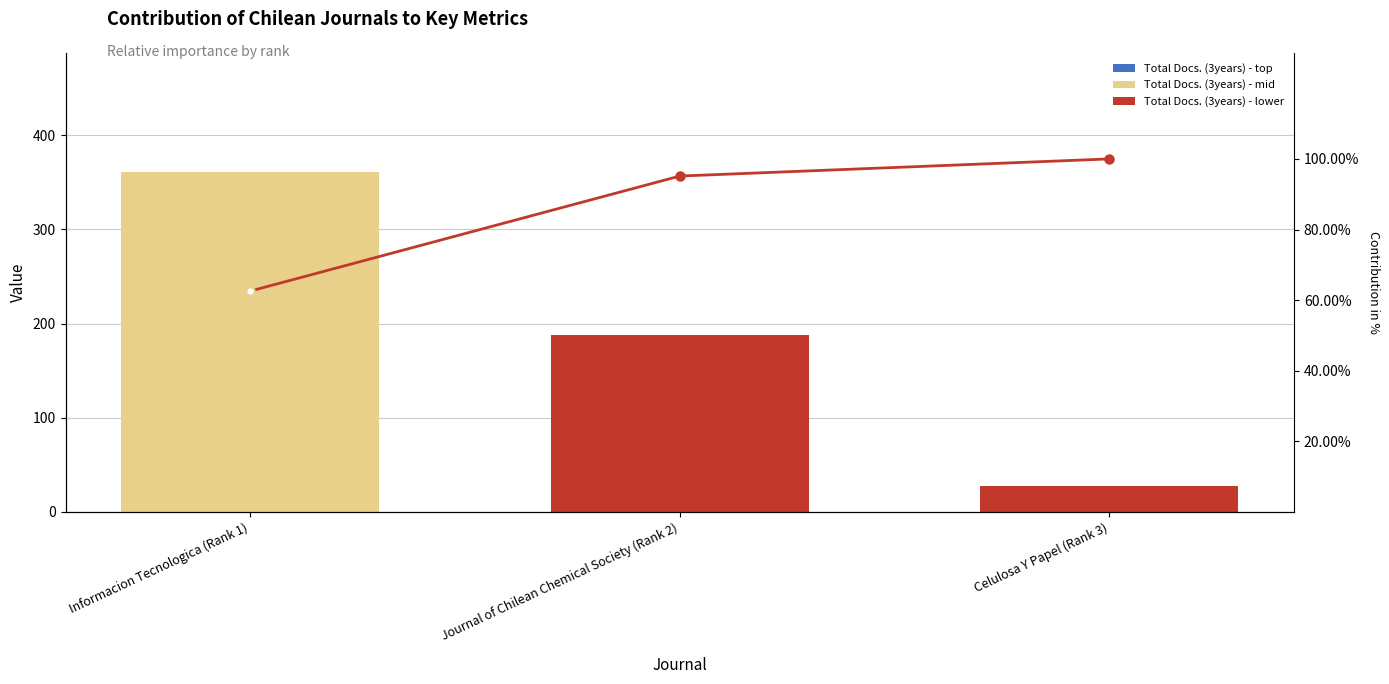

What position from the right is Informacion Tecnologica (Rank 1)?

3